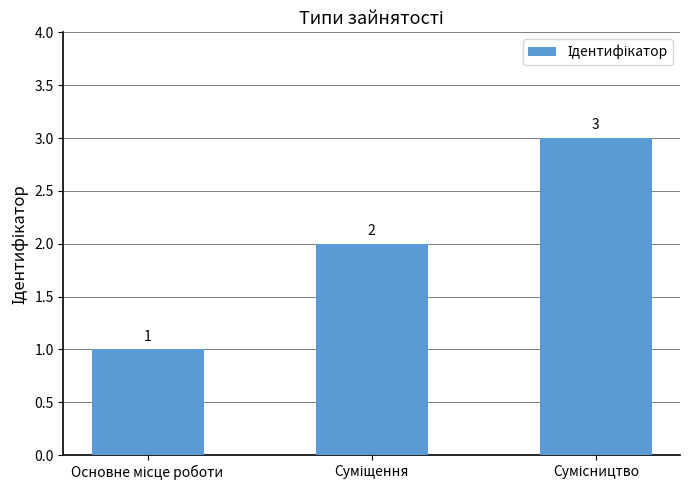

What is the maximum value shown in the chart?

3